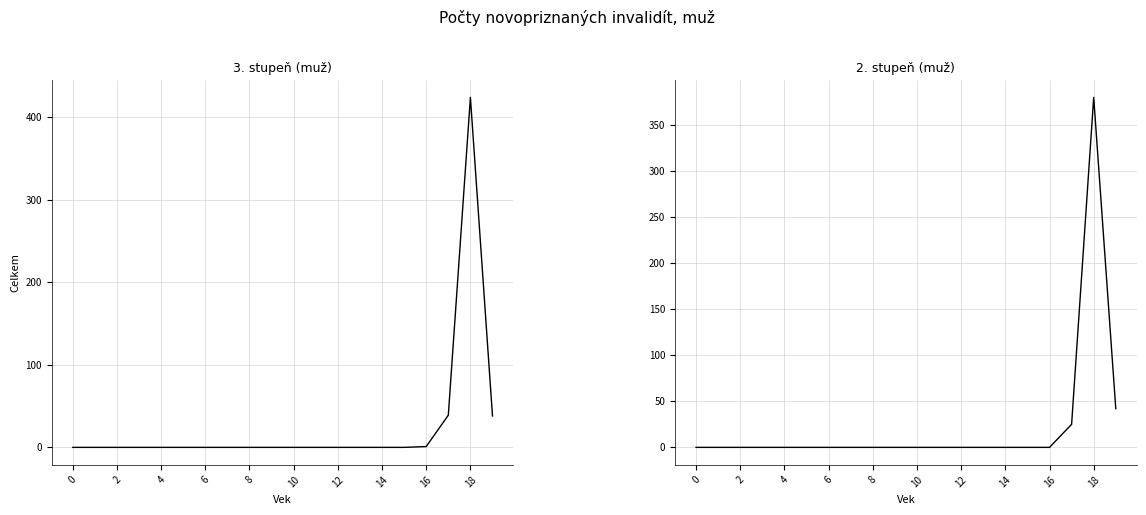

Between 14 and 12, which series saw the biggest shift?

3. stupeň (muž)